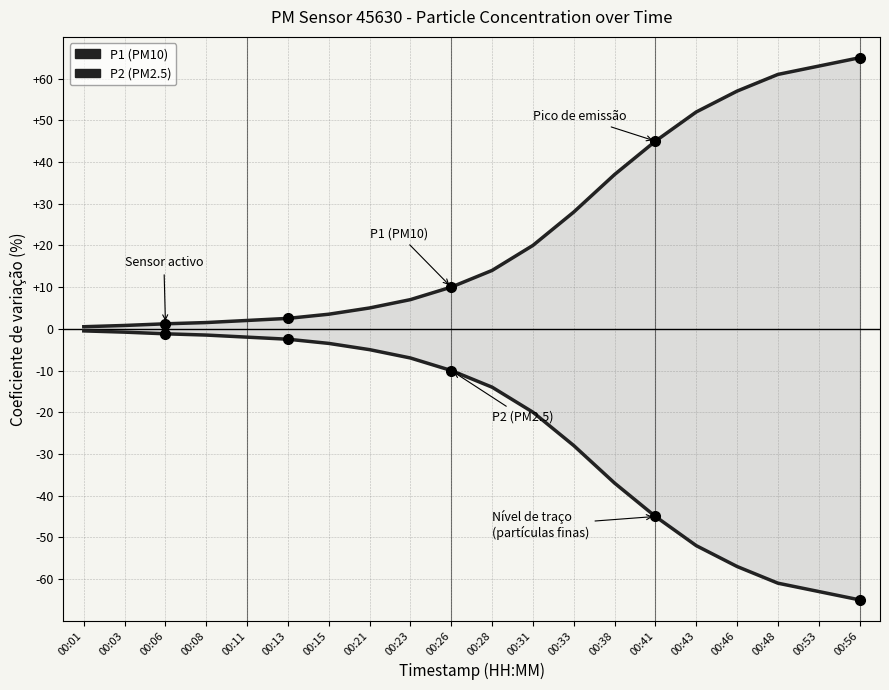

True or false: P2 has a value of -97.5 at 00:56.

False